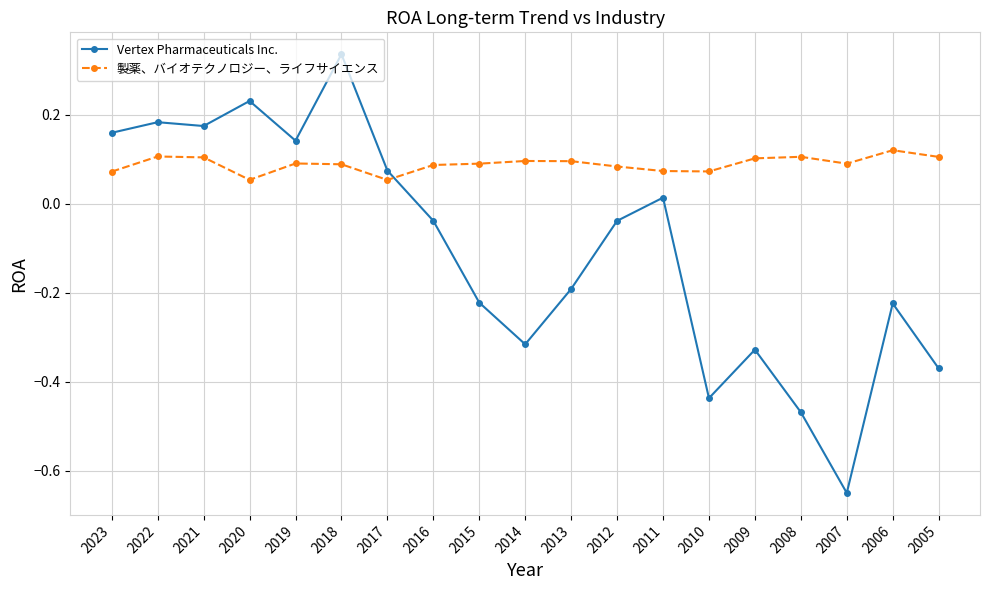

The Vertex Pharmaceuticals Inc. series shows -0.2 at 2015. True or false?

True